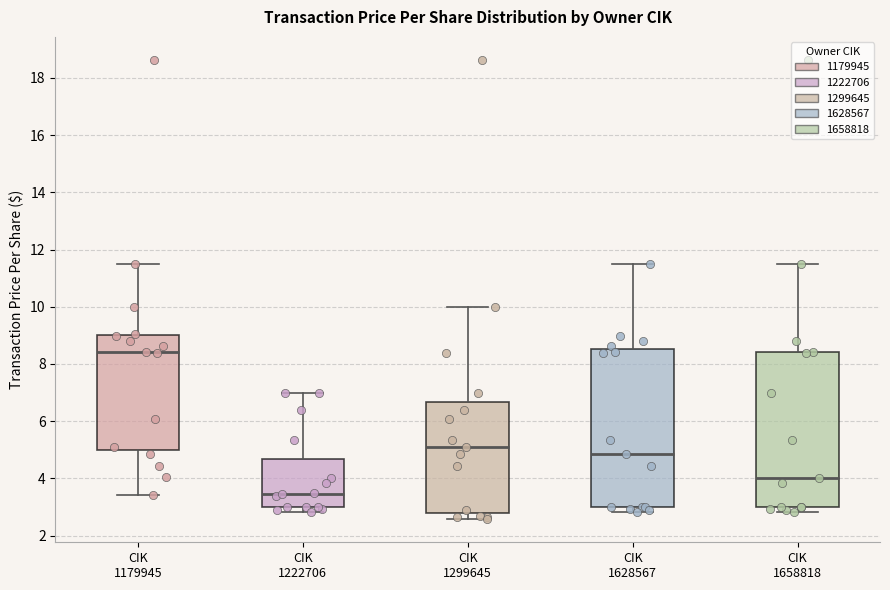

Reading left to right, transcribe this box plot: for each box, give where its median line is, the range the box spans, and where its two whiskers end, as read against the y-axis. The values are not printed on the chart, so give them approximately, as read against the axis.

CIK 1179945: median 8.4, box 5.0 to 9.0, whiskers 3.4 to 11.4
CIK 1222706: median 3.4, box 3.0 to 4.6, whiskers 2.8 to 7.0
CIK 1299645: median 5.2, box 2.8 to 6.6, whiskers 2.6 to 10.0
CIK 1628567: median 4.8, box 3.0 to 8.6, whiskers 2.8 to 11.4
CIK 1658818: median 4.0, box 3.0 to 8.4, whiskers 2.8 to 11.4